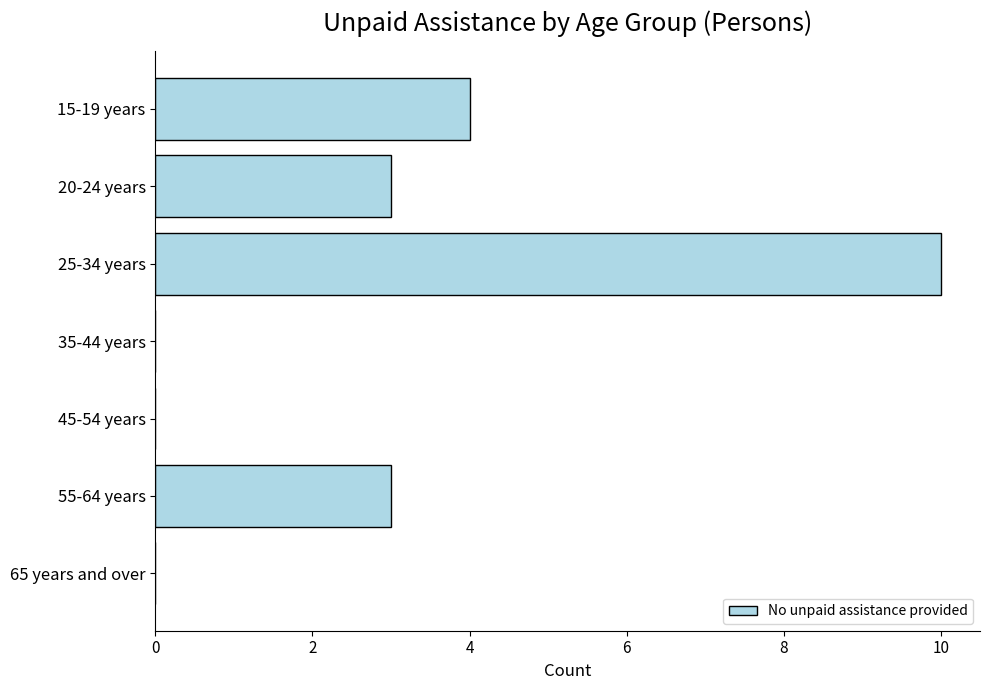

Which label corresponds to the largest value in the chart?

25-34 years